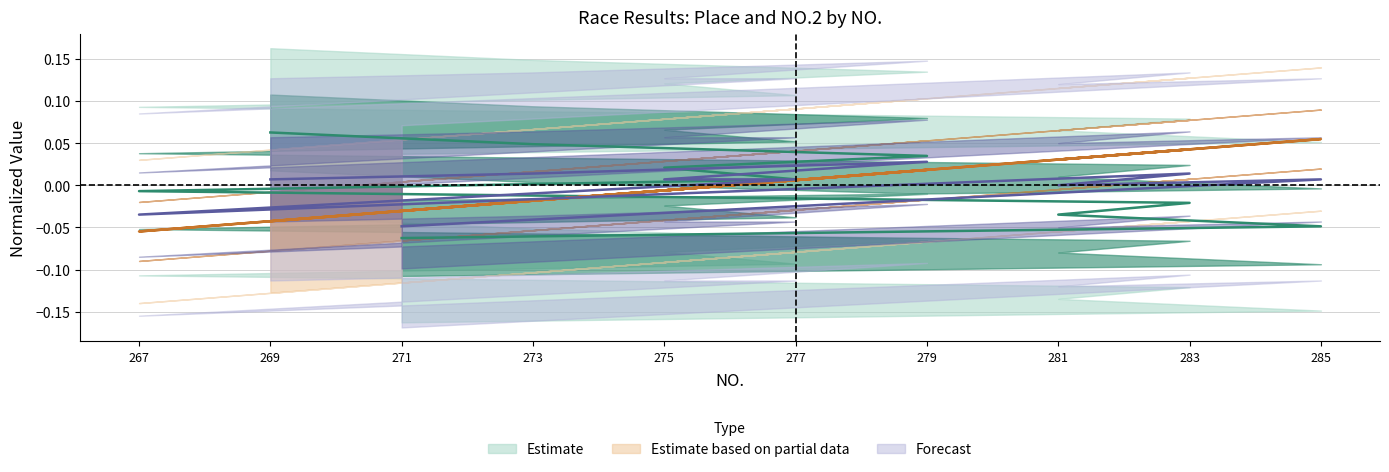

How many data points in NO.2 are above 0?

5